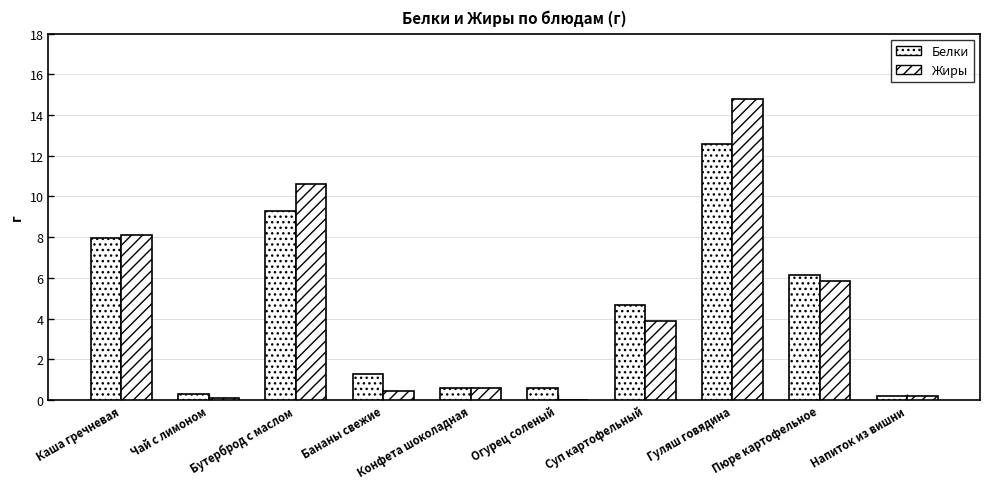

What is the sum of all Белки values?

43.6